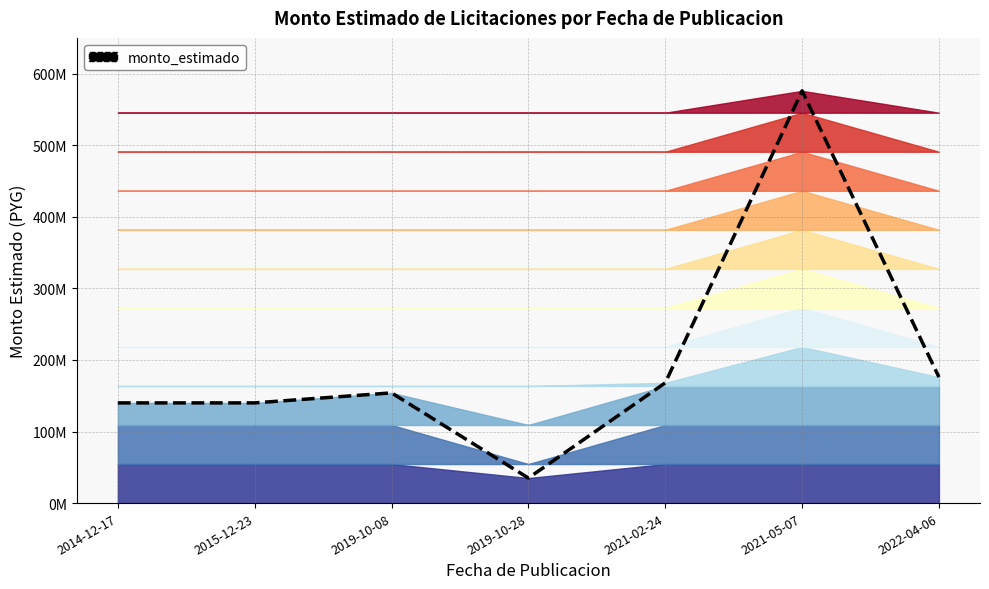

Does the chart display data point markers on the line(s)?

No